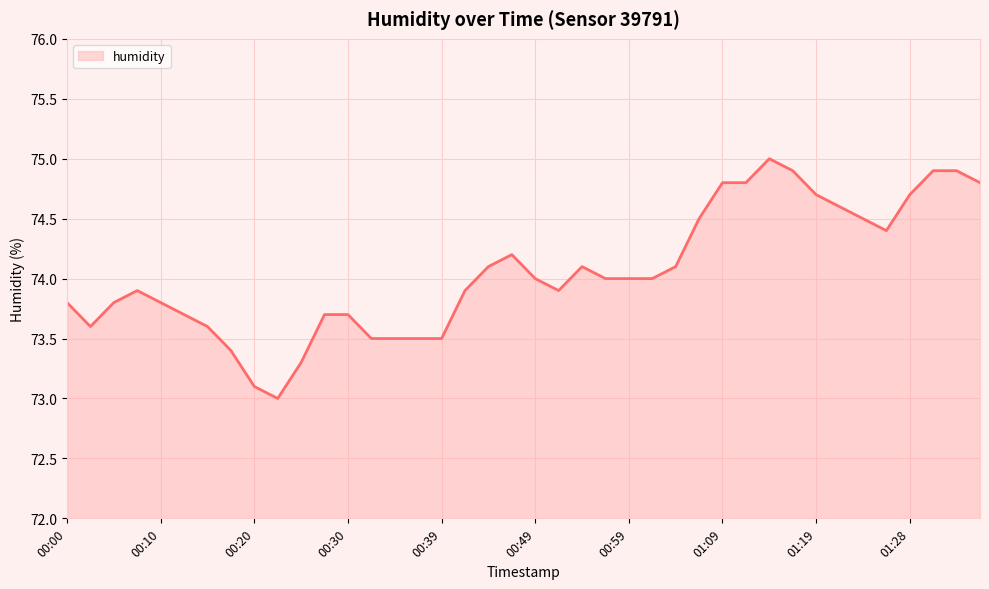

What is the sum of all values?

2962.2